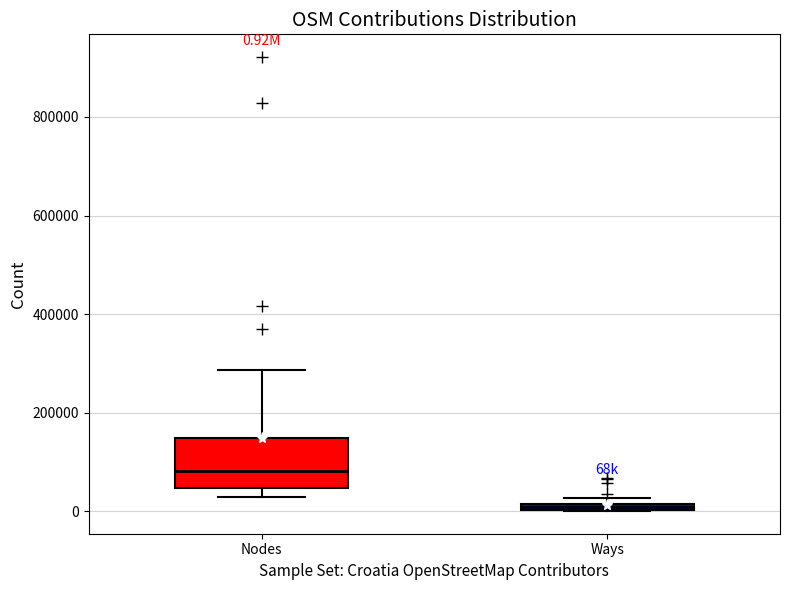

Which box has the lowest median line?

Ways